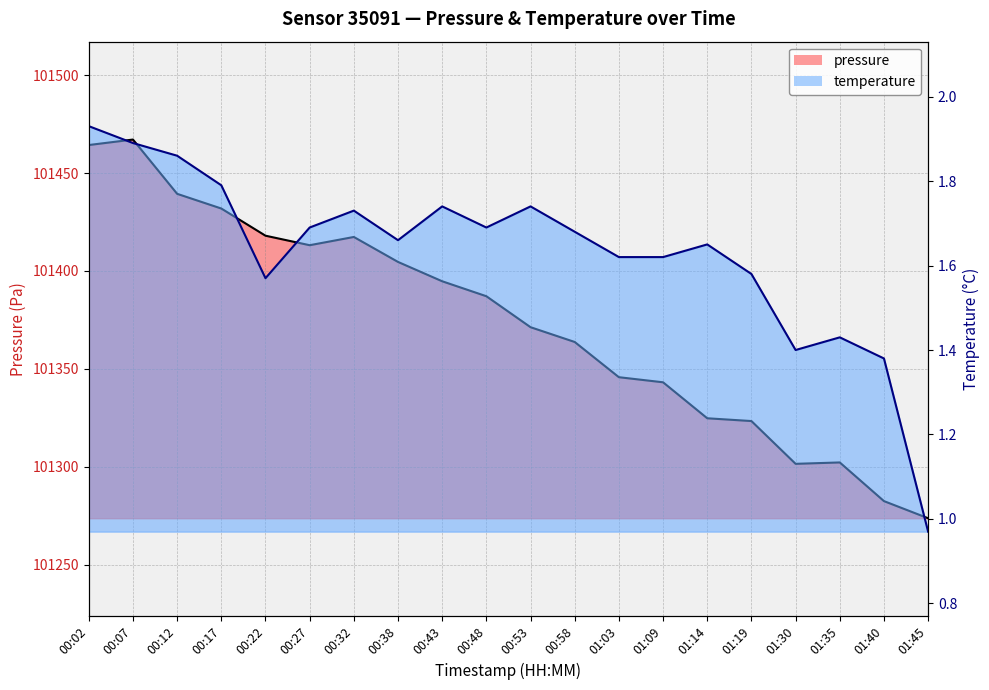

What is the value of the pressure point at the 1st from the left?

101464.3